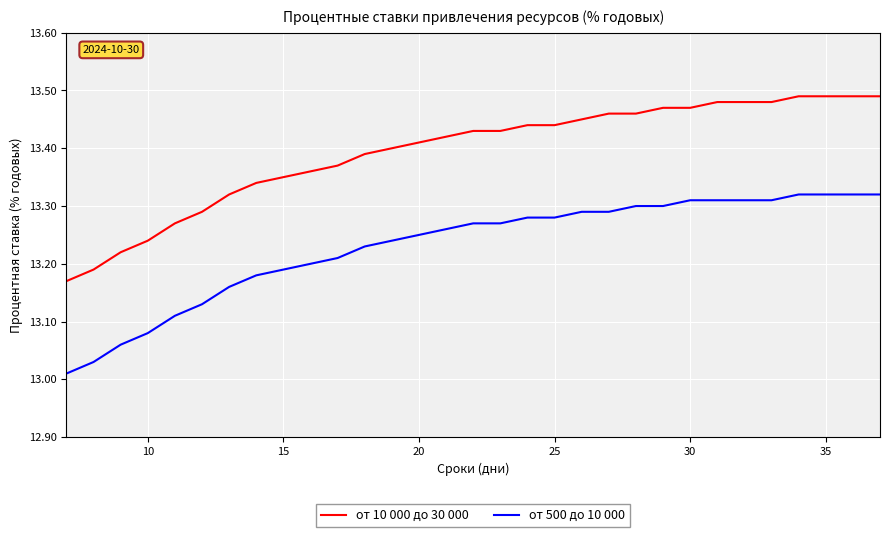

Which series has the widest spread of values?

от 10 000 до 30 000